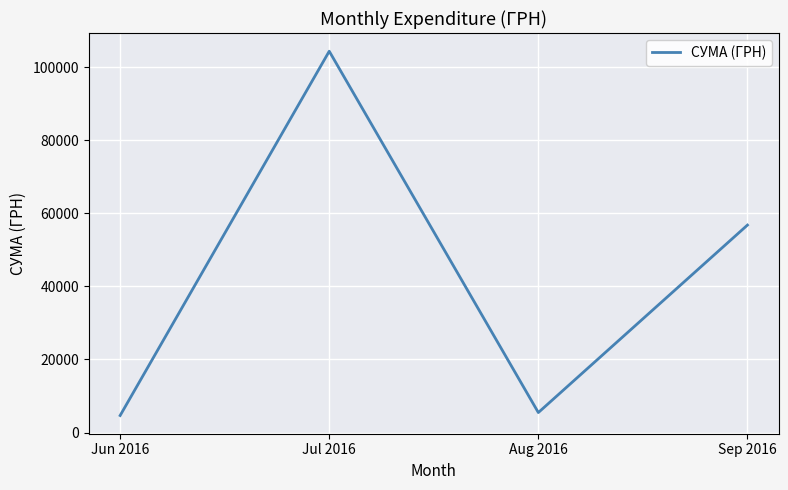

What is the minimum value shown in the chart?

4665.0